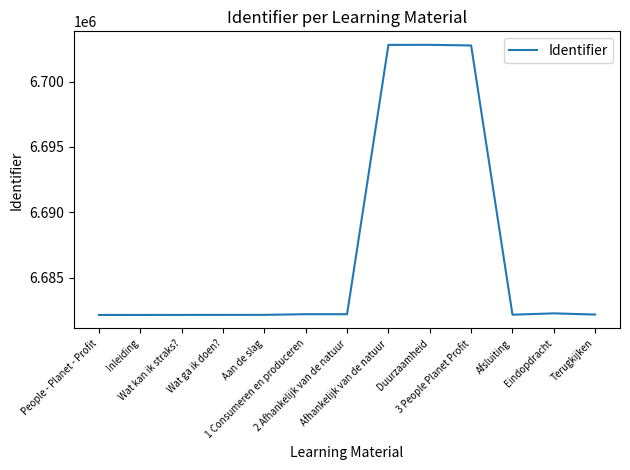

What position from the left is Afsluiting?

11